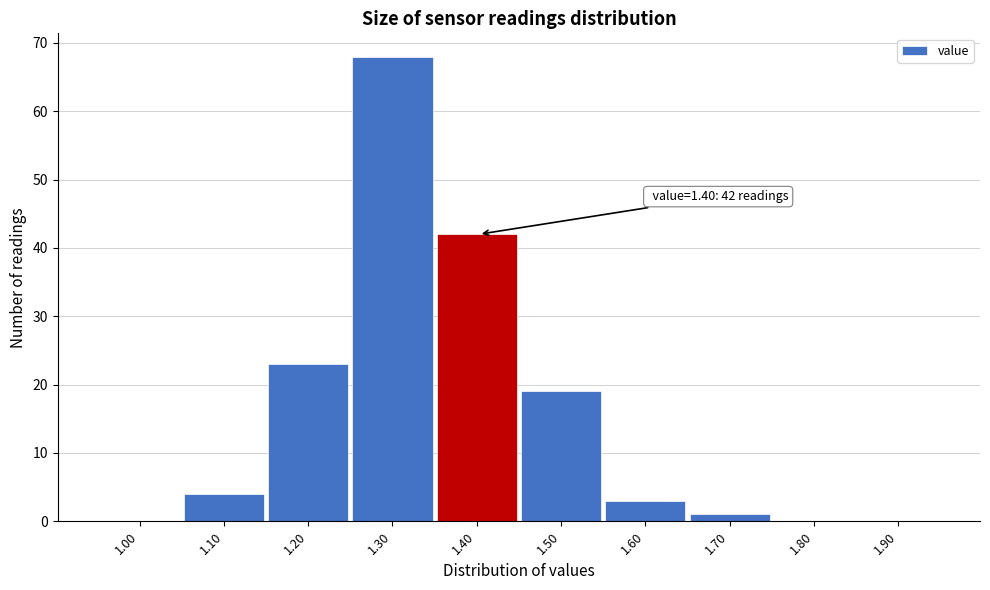

Reading right to left, extract all data points from this chart.

1.90=0	1.80=0	1.70=1	1.60=3	1.50=19	1.40=42	1.30=68	1.20=23	1.10=4	1.00=0